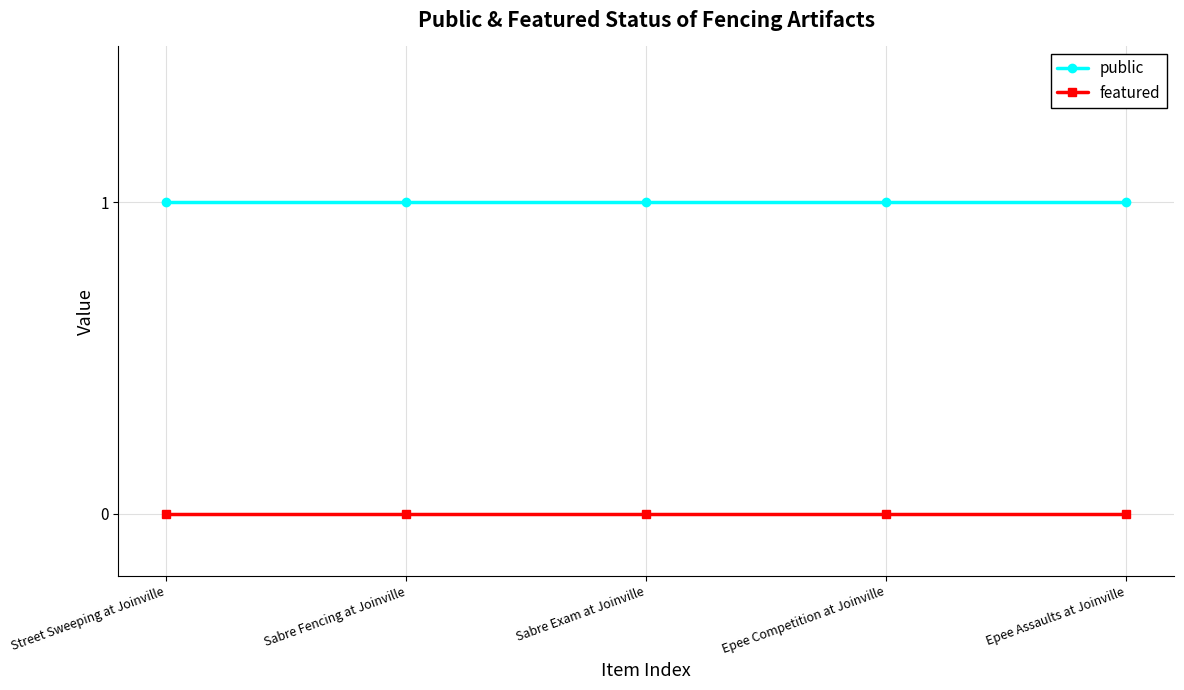

At Sabre Fencing at Joinville, list the series in order from smallest to largest.

featured, public